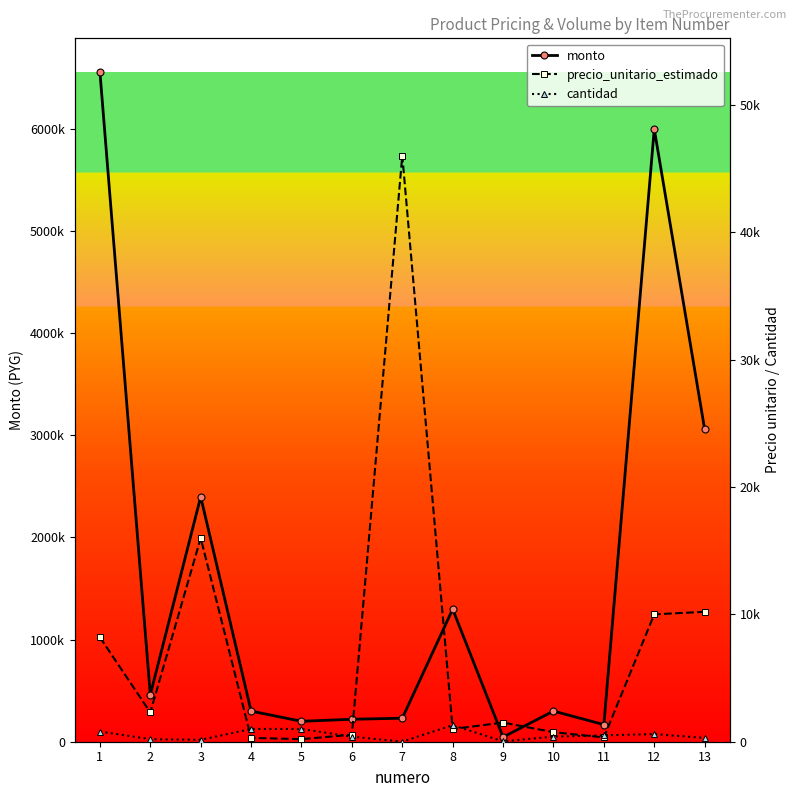

At how many categories does at least one series exceed 1066024?

5